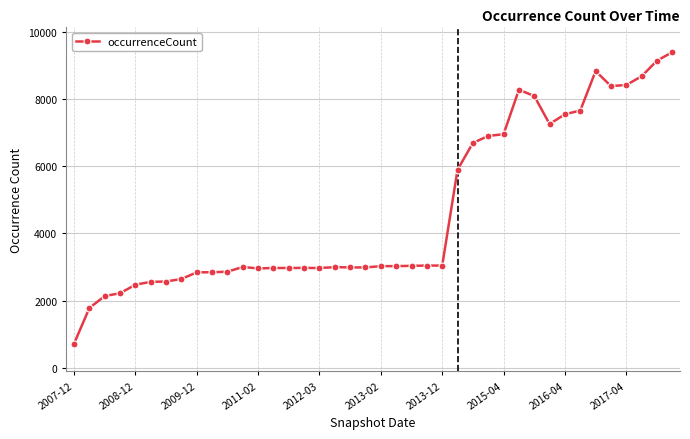

What is the average value?

4645